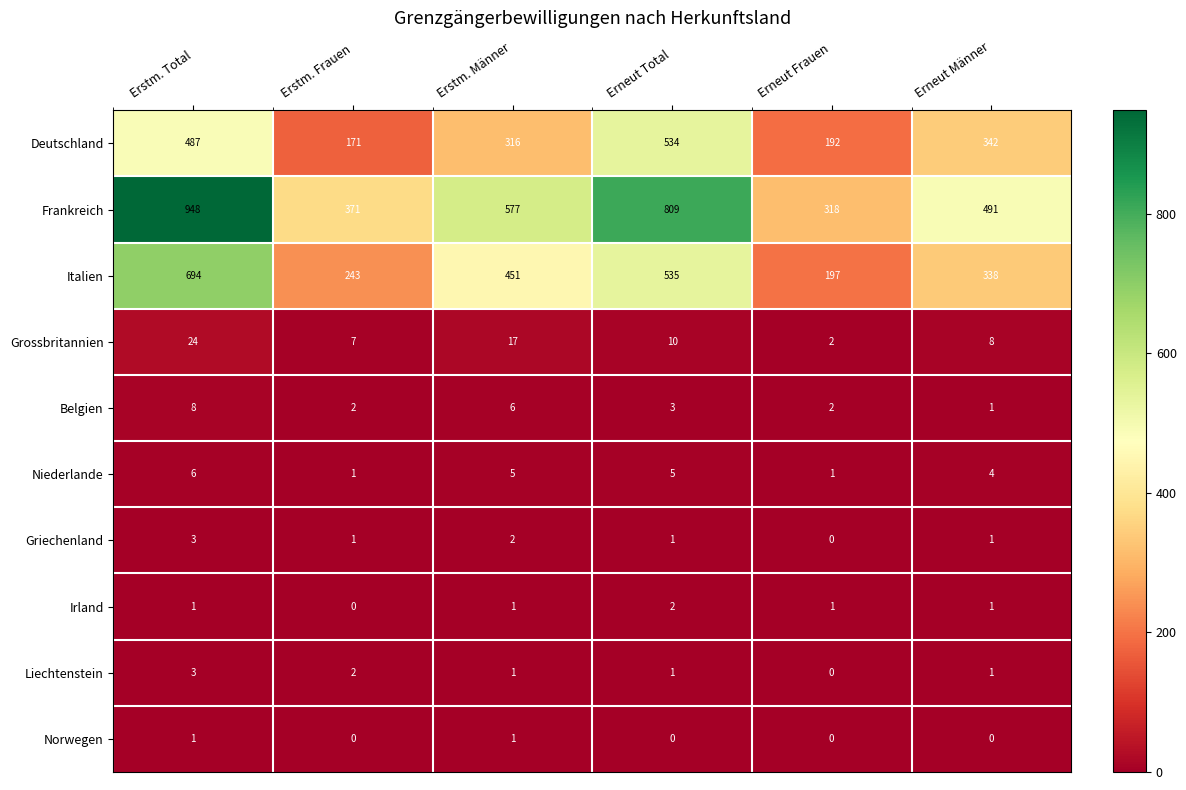

Rank the categories by Grossbritannien value from lowest to highest.

Erneut Frauen, Erstm. Frauen, Erneut Männer, Erneut Total, Erstm. Männer, Erstm. Total